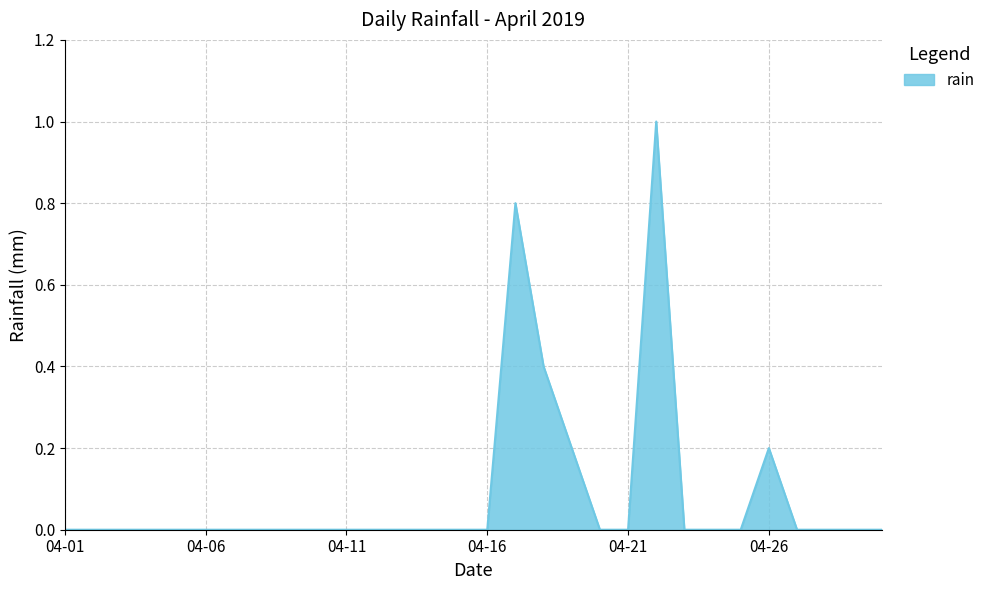

Does the chart have visible grid lines?

Yes